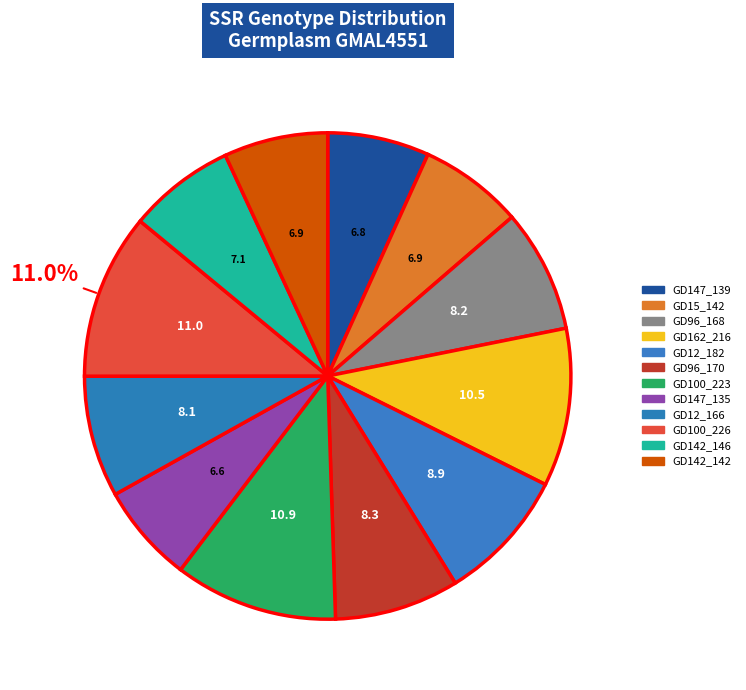

How many segments does this pie chart have?

12